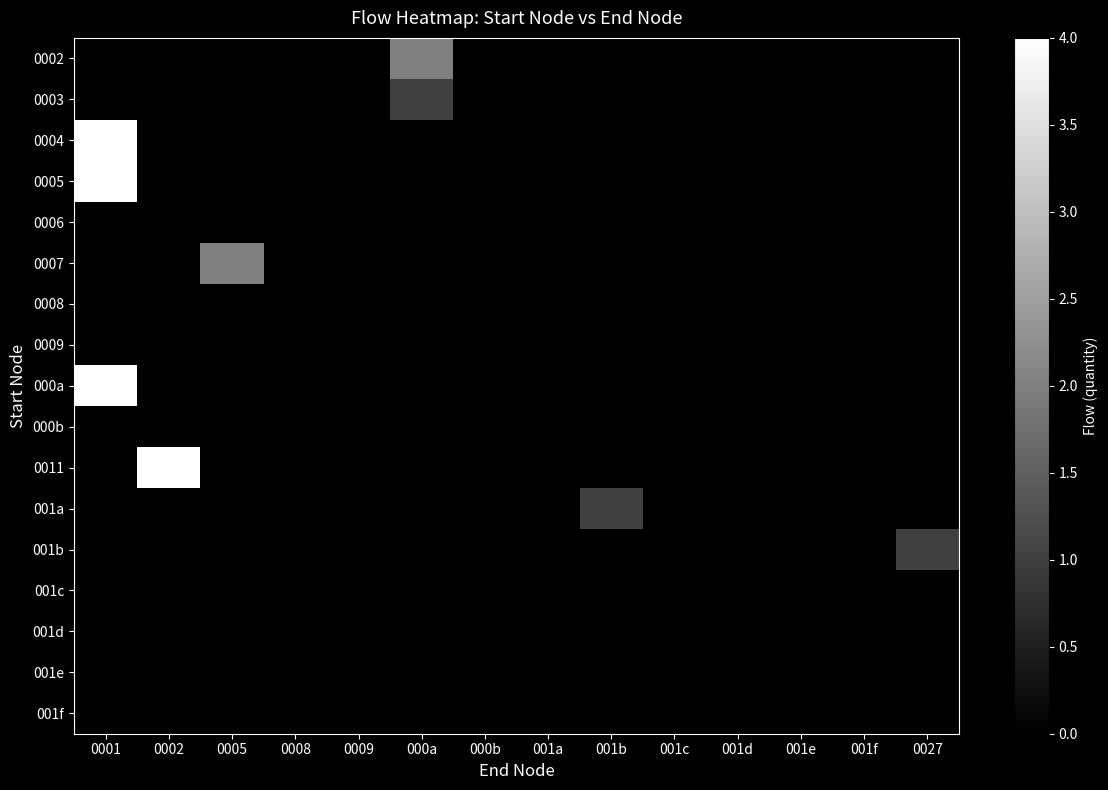

Reading left to right, extract all data points from this chart.

0002: 0001=0	0002=0	0005=0	0008=0	0009=0	000a=2	000b=0	001a=0	001b=0	001c=0	001d=0	001e=0	001f=0	0027=0
0003: 0001=0	0002=0	0005=0	0008=0	0009=0	000a=1	000b=0	001a=0	001b=0	001c=0	001d=0	001e=0	001f=0	0027=0
0004: 0001=4	0002=0	0005=0	0008=0	0009=0	000a=0	000b=0	001a=0	001b=0	001c=0	001d=0	001e=0	001f=0	0027=0
0005: 0001=4	0002=0	0005=0	0008=0	0009=0	000a=0	000b=0	001a=0	001b=0	001c=0	001d=0	001e=0	001f=0	0027=0
0006: 0001=0	0002=0	0005=0	0008=0	0009=0	000a=0	000b=0	001a=0	001b=0	001c=0	001d=0	001e=0	001f=0	0027=0
0007: 0001=0	0002=0	0005=2	0008=0	0009=0	000a=0	000b=0	001a=0	001b=0	001c=0	001d=0	001e=0	001f=0	0027=0
0008: 0001=0	0002=0	0005=0	0008=0	0009=0	000a=0	000b=0	001a=0	001b=0	001c=0	001d=0	001e=0	001f=0	0027=0
0009: 0001=0	0002=0	0005=0	0008=0	0009=0	000a=0	000b=0	001a=0	001b=0	001c=0	001d=0	001e=0	001f=0	0027=0
000a: 0001=4	0002=0	0005=0	0008=0	0009=0	000a=0	000b=0	001a=0	001b=0	001c=0	001d=0	001e=0	001f=0	0027=0
000b: 0001=0	0002=0	0005=0	0008=0	0009=0	000a=0	000b=0	001a=0	001b=0	001c=0	001d=0	001e=0	001f=0	0027=0
0011: 0001=0	0002=4	0005=0	0008=0	0009=0	000a=0	000b=0	001a=0	001b=0	001c=0	001d=0	001e=0	001f=0	0027=0
001a: 0001=0	0002=0	0005=0	0008=0	0009=0	000a=0	000b=0	001a=0	001b=1	001c=0	001d=0	001e=0	001f=0	0027=0
001b: 0001=0	0002=0	0005=0	0008=0	0009=0	000a=0	000b=0	001a=0	001b=0	001c=0	001d=0	001e=0	001f=0	0027=1
001c: 0001=0	0002=0	0005=0	0008=0	0009=0	000a=0	000b=0	001a=0	001b=0	001c=0	001d=0	001e=0	001f=0	0027=0
001d: 0001=0	0002=0	0005=0	0008=0	0009=0	000a=0	000b=0	001a=0	001b=0	001c=0	001d=0	001e=0	001f=0	0027=0
001e: 0001=0	0002=0	0005=0	0008=0	0009=0	000a=0	000b=0	001a=0	001b=0	001c=0	001d=0	001e=0	001f=0	0027=0
001f: 0001=0	0002=0	0005=0	0008=0	0009=0	000a=0	000b=0	001a=0	001b=0	001c=0	001d=0	001e=0	001f=0	0027=0